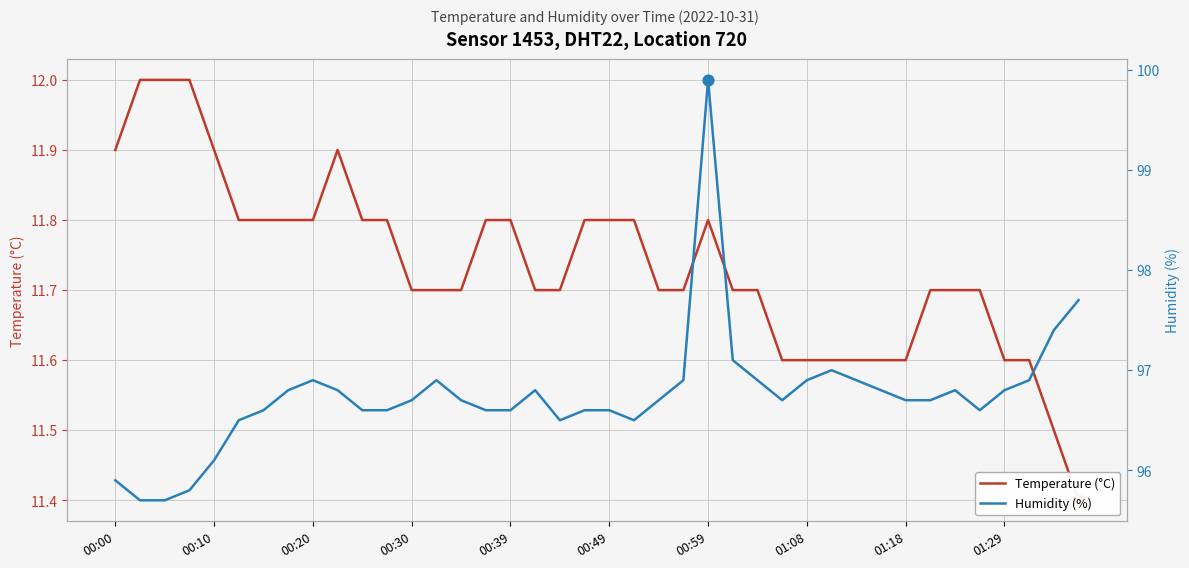

What are all the series names shown in the legend?

Temperature (°C), Humidity (%)